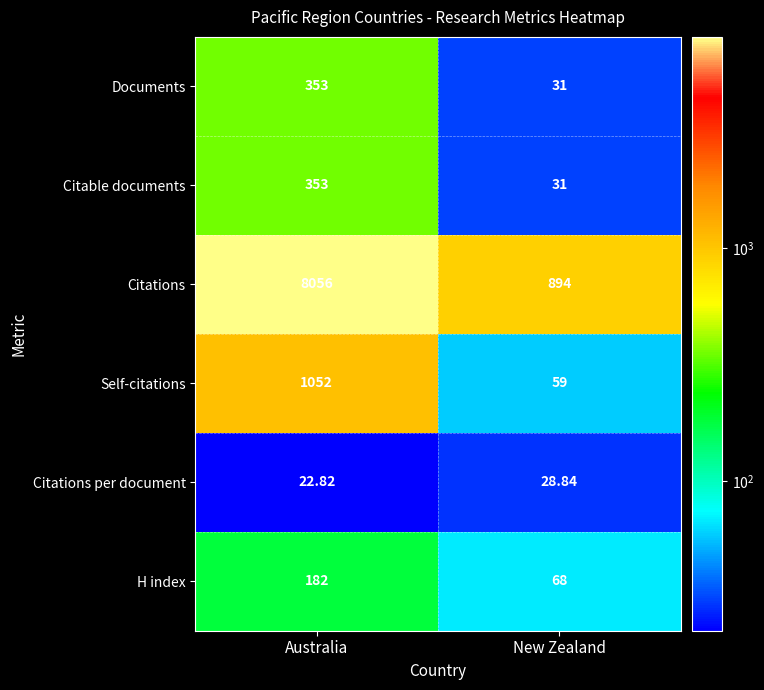

Which series changed the most between Australia and New Zealand?

Citations